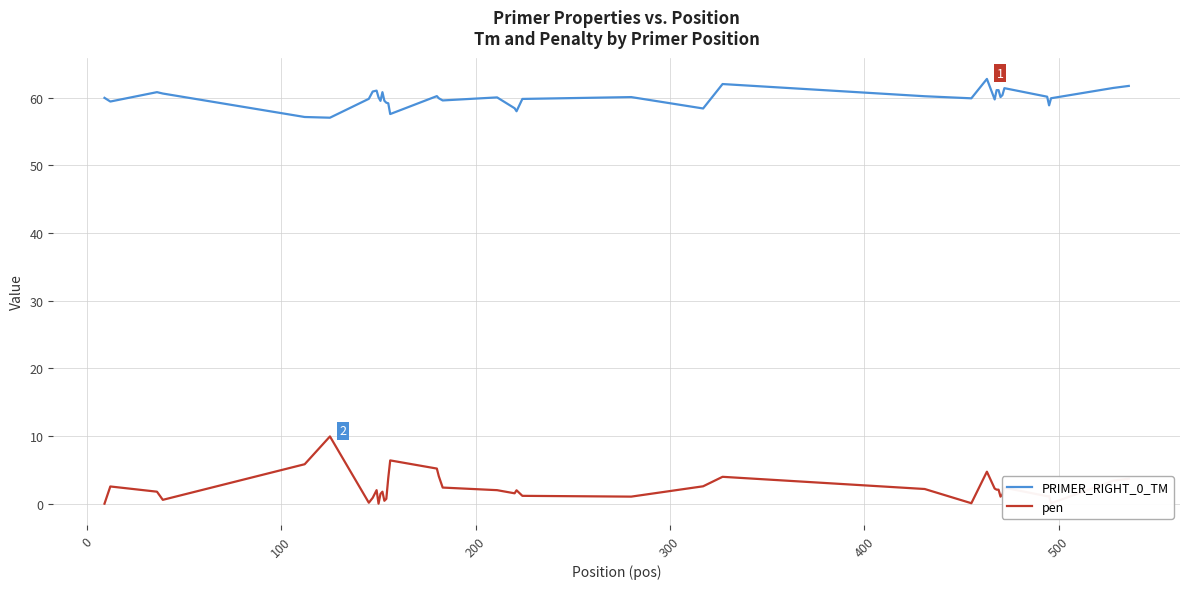

True or false: pen and PRIMER_RIGHT_0_TM cross at least once.

False